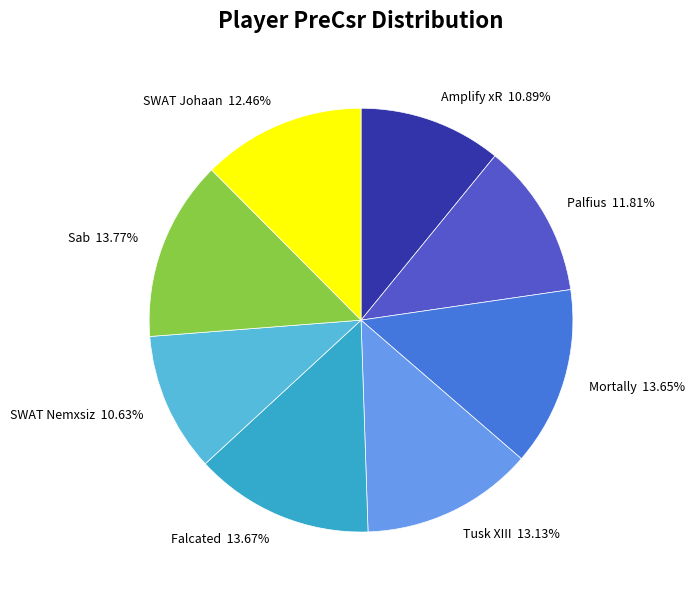

Is it true that Falcated is 1% of the pie?

False